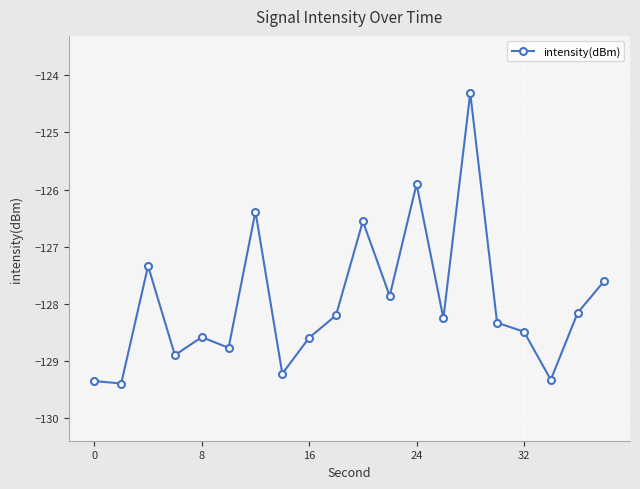

What is the maximum value shown in the chart?

-124.3